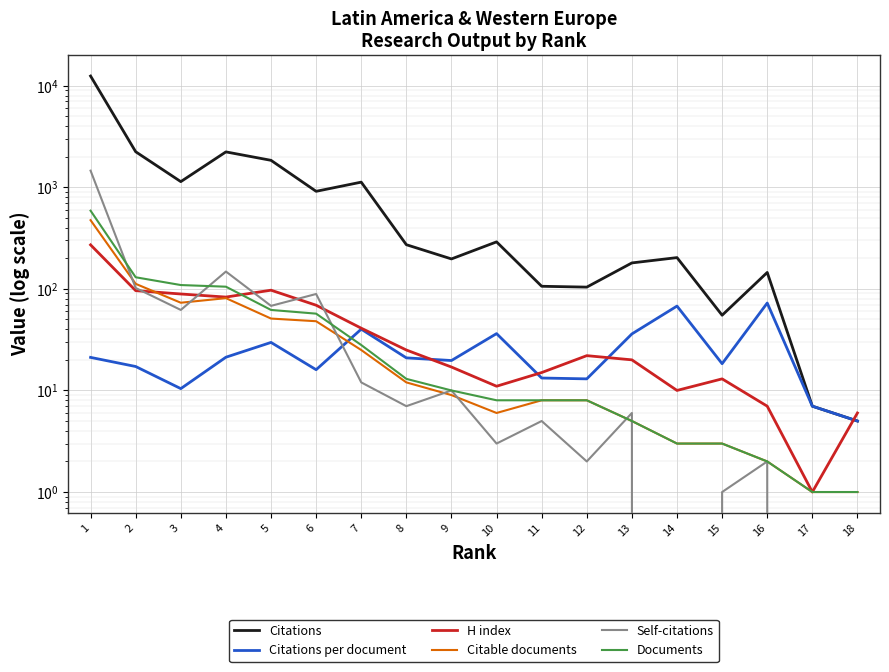

At which label is Citations closest to 6220?

2